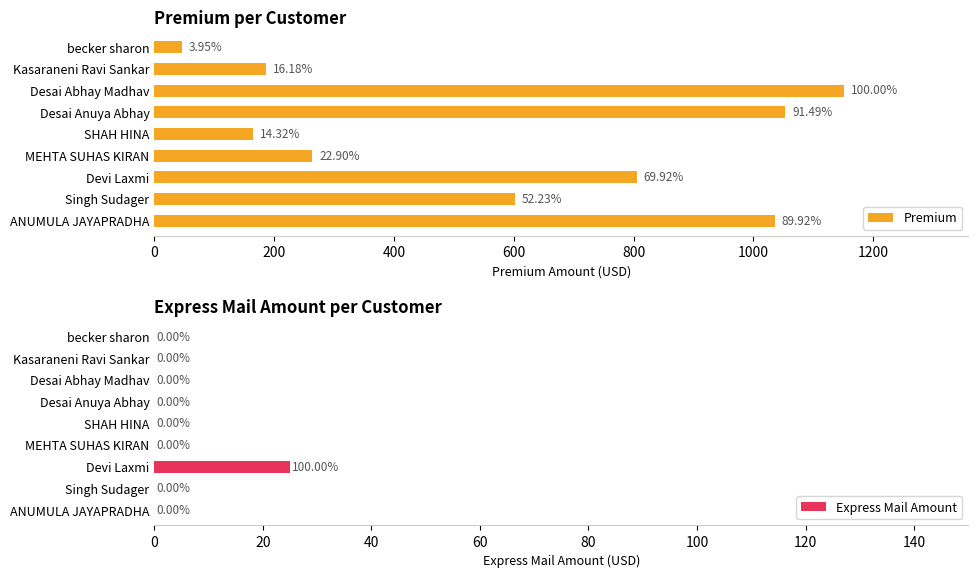

What is the sum of all Express Mail Amount values?

25